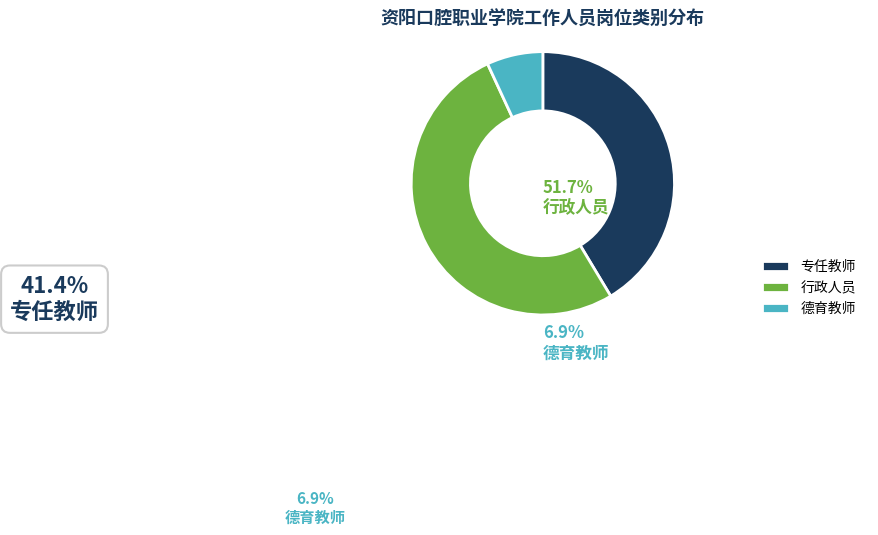

Rank the categories by value from lowest to highest.

德育教师, 专任教师, 行政人员